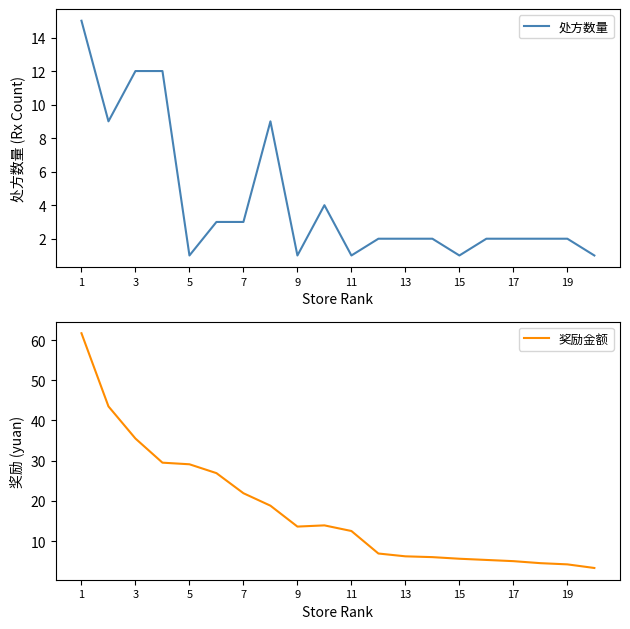

What is the highest value of the 处方数量 series?

15